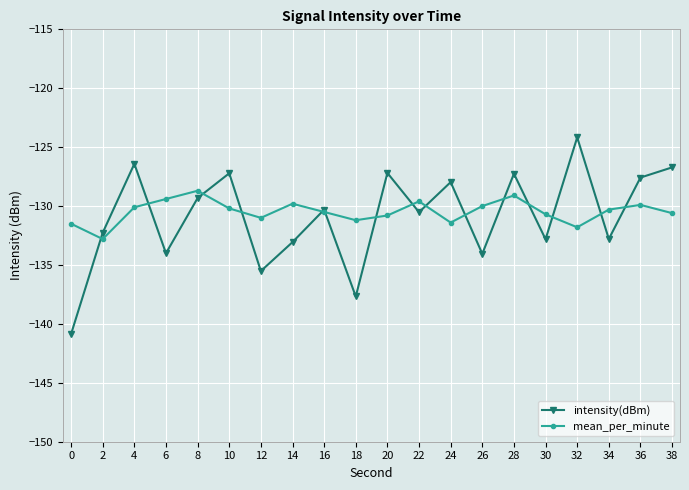

Which category has the lowest value in the mean_per_minute series?

2